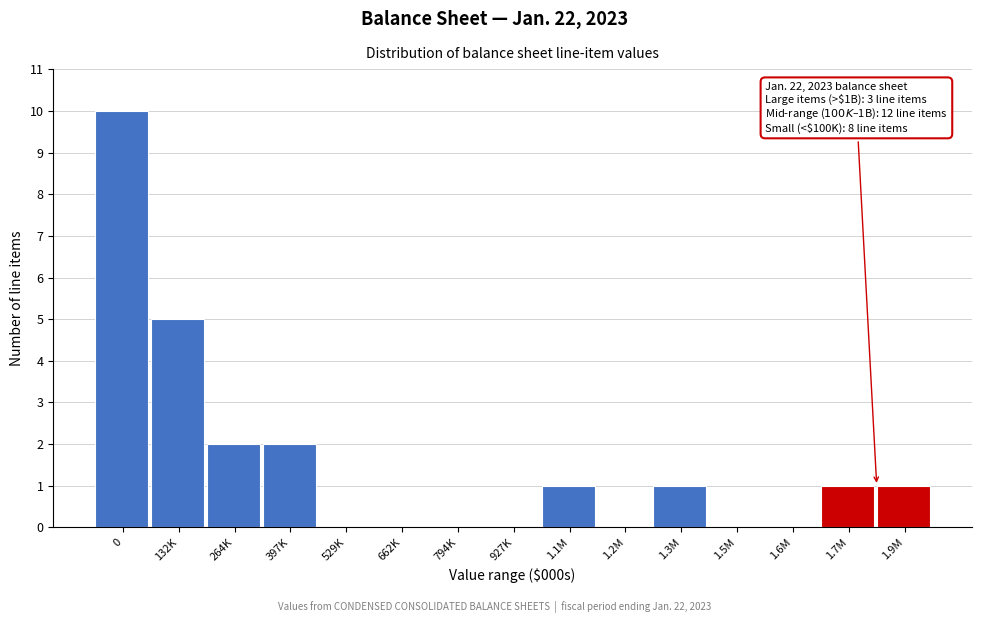

Reading right to left, transcribe all the data shown in this chart.

1.9M=1	1.7M=1	1.6M=0	1.5M=0	1.3M=1	1.2M=0	1.1M=1	927K=0	794K=0	662K=0	529K=0	397K=2	264K=2	132K=5	0=10